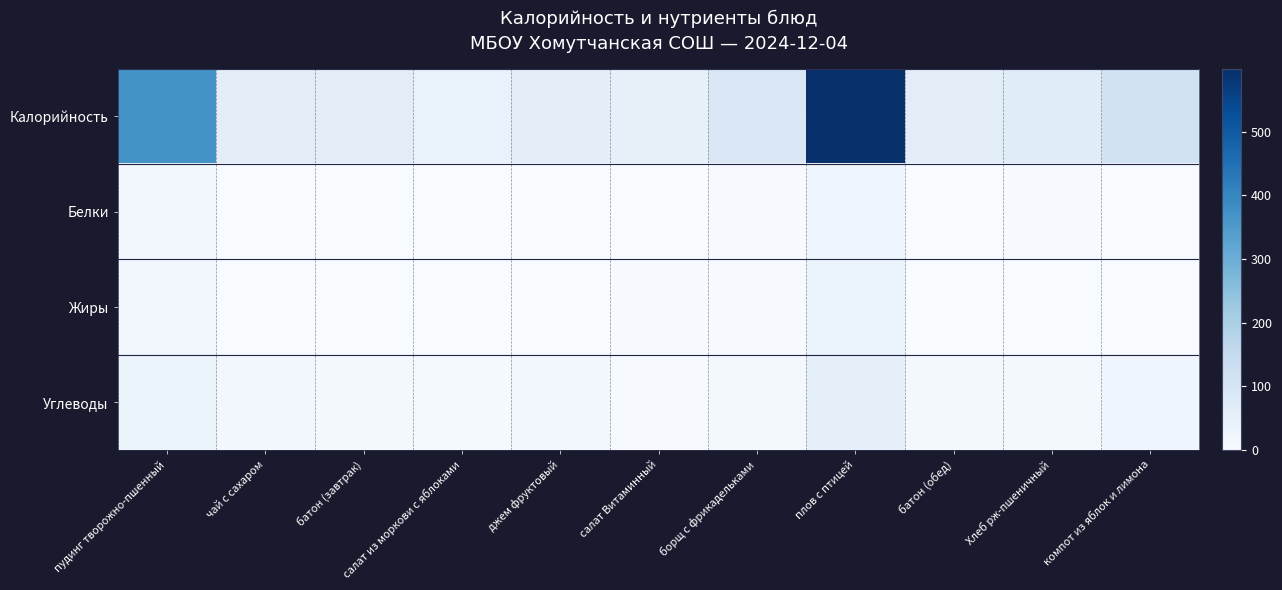

Between джем фруктовый and Хлеб рж-пшеничный, which series saw the biggest shift?

Калорийность